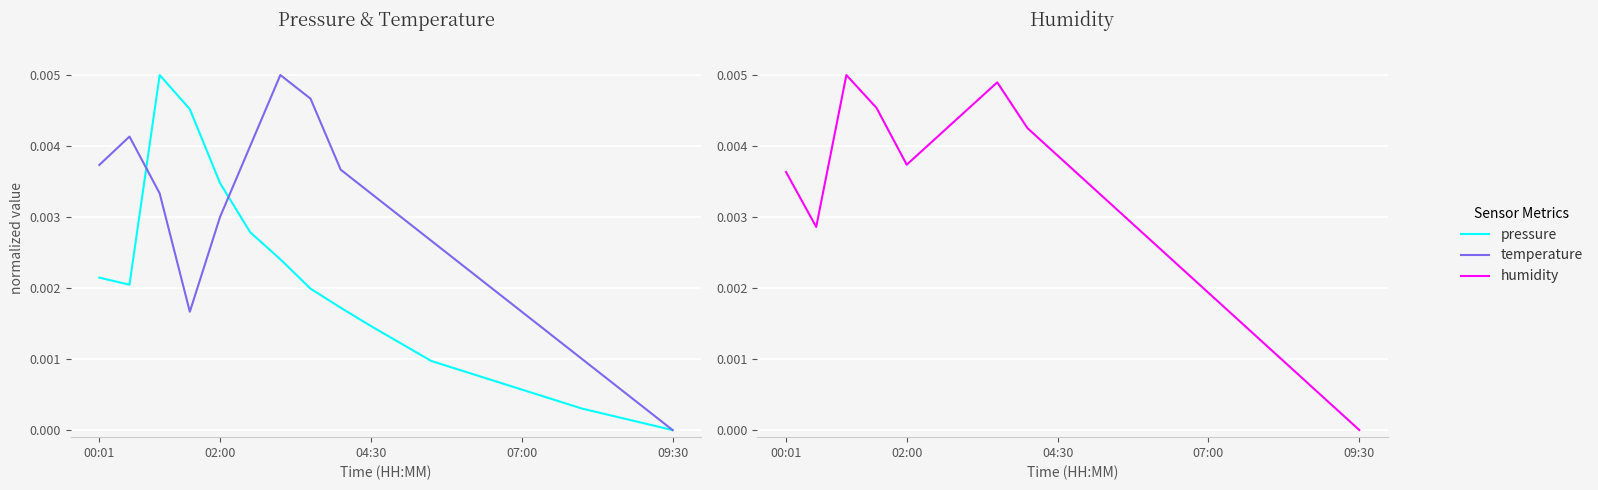

How many data points in pressure are above 0?

19